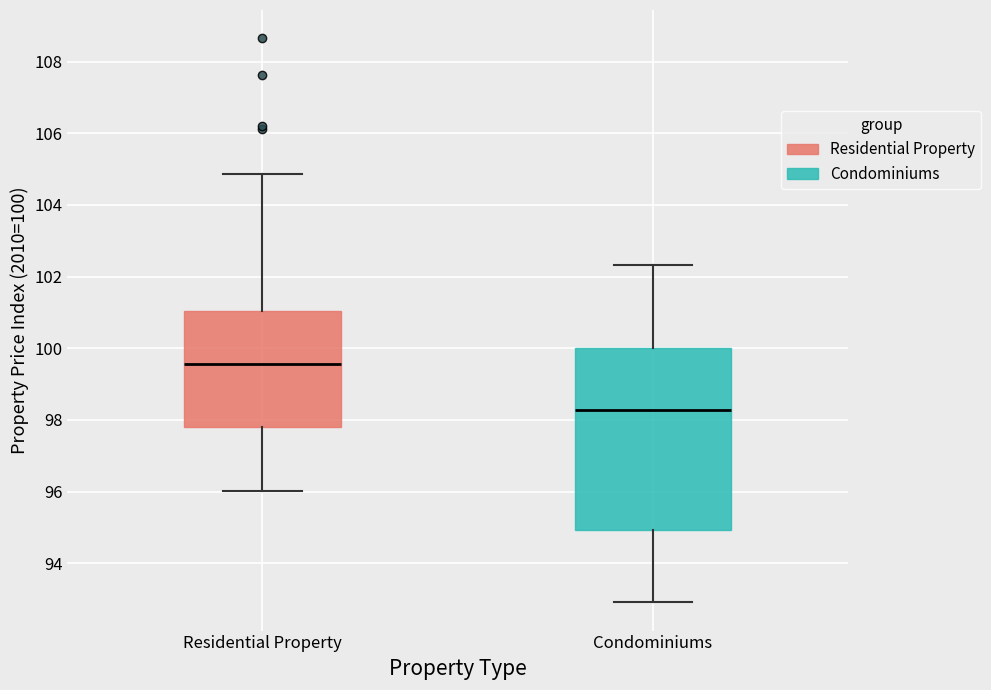

Reading left to right, read every box against the y-axis: the position of its median line, the range the box covers, and the ends of its whiskers. The values are not printed on the chart, so give them approximately, as read against the axis.

Residential Property: median 99.6, box 97.8 to 101.0, whiskers 96.0 to 104.8
Condominiums: median 98.2, box 95.0 to 100.0, whiskers 93.0 to 102.4